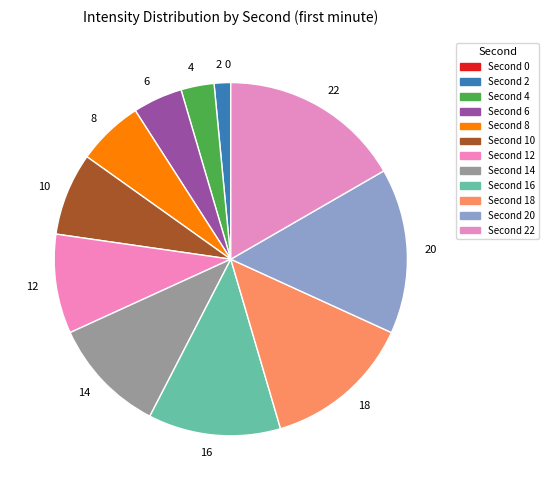

What is the largest slice in the pie chart?

22